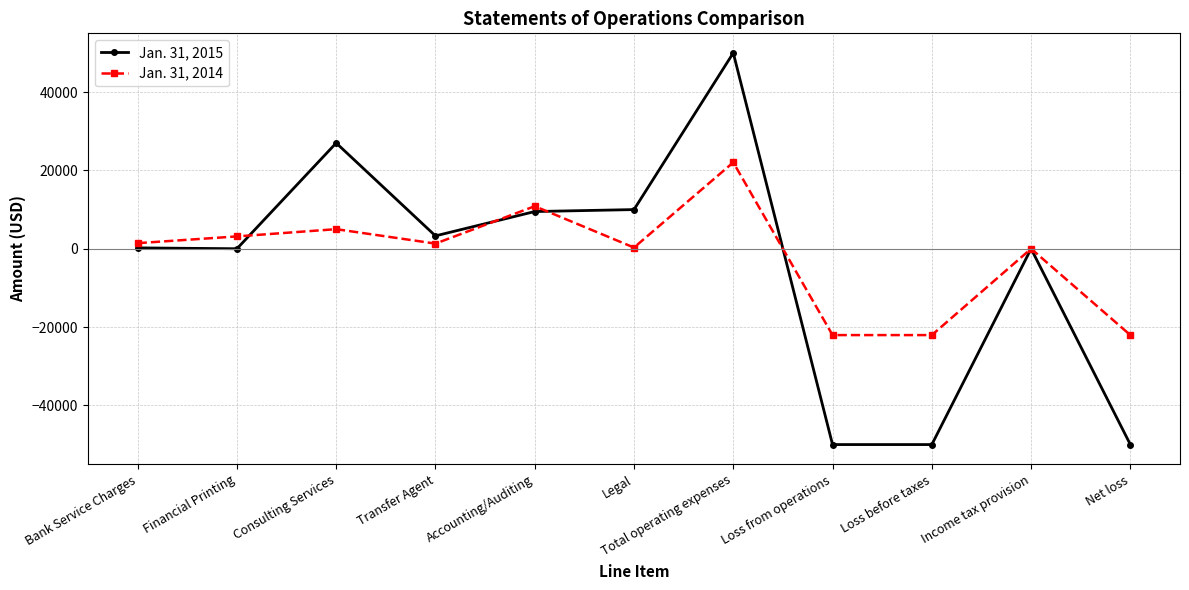

Between Consulting Services and Accounting/Auditing, which series saw the biggest shift?

Jan. 31, 2015